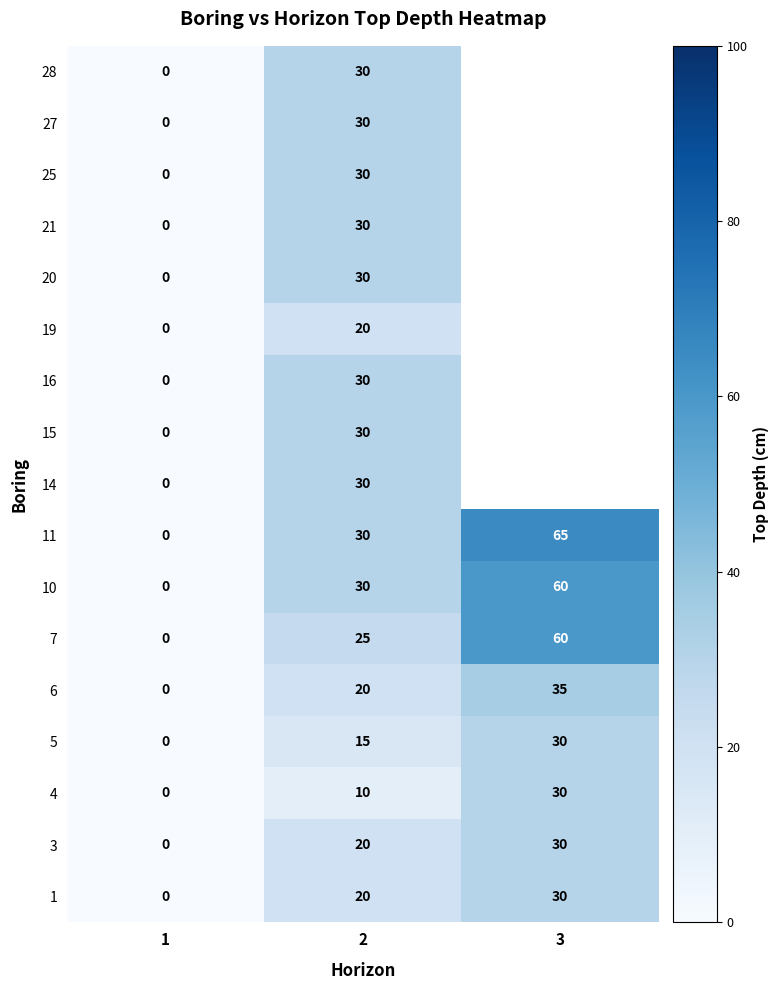

Read the 4 value at 2.

10